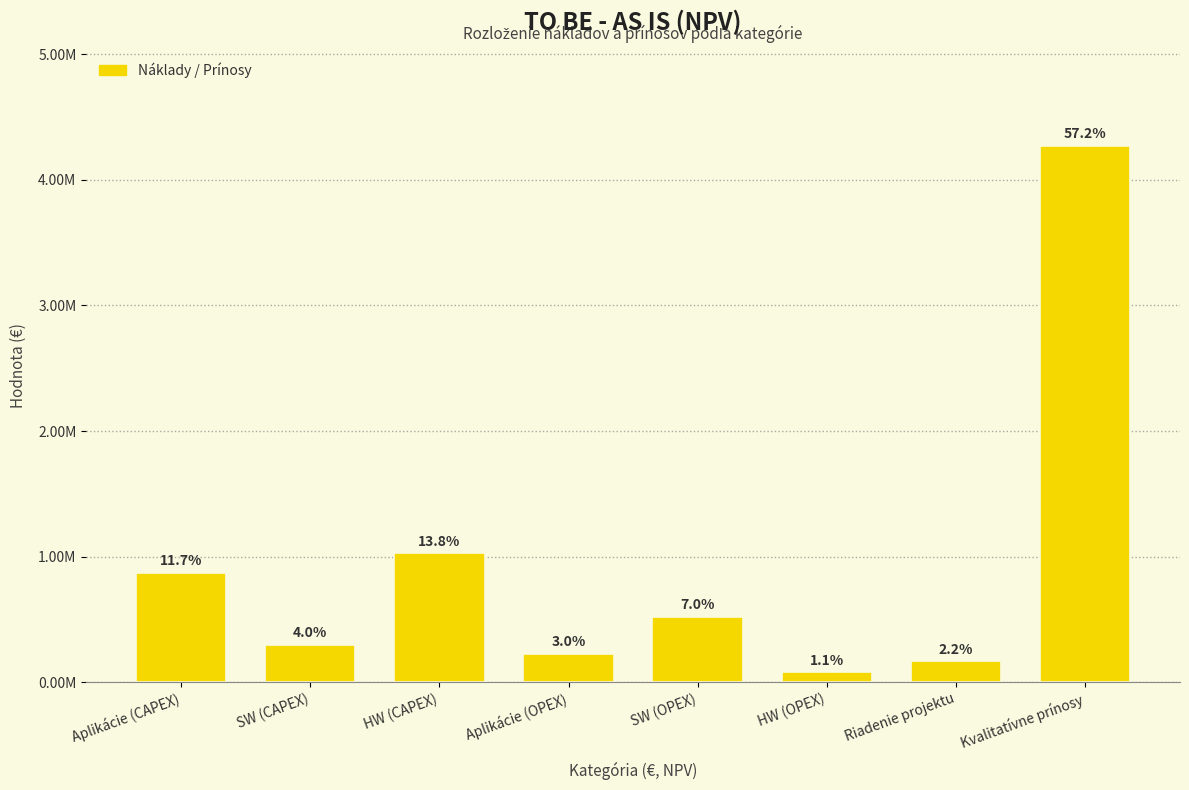

Does the chart contain any negative values?

No